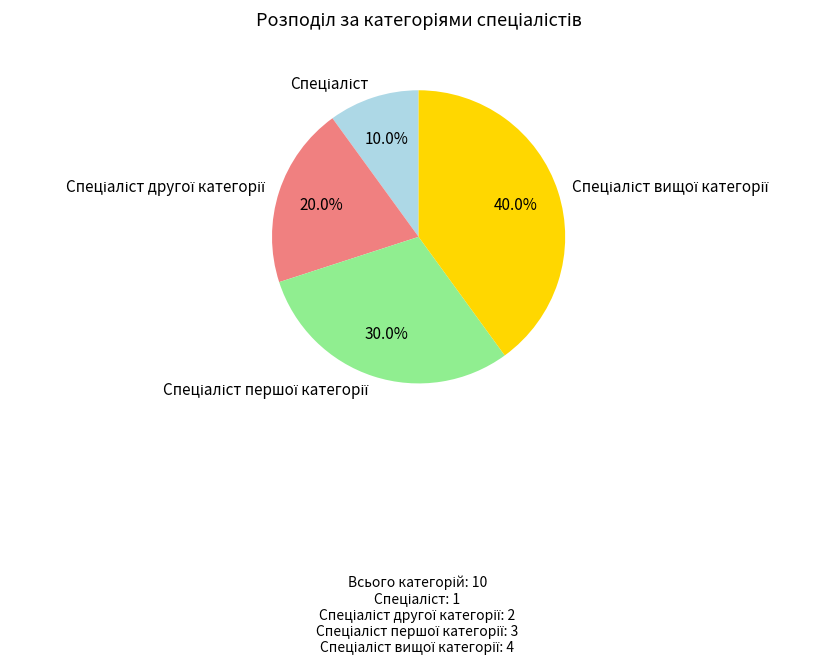

Is there a majority slice in this chart?

No